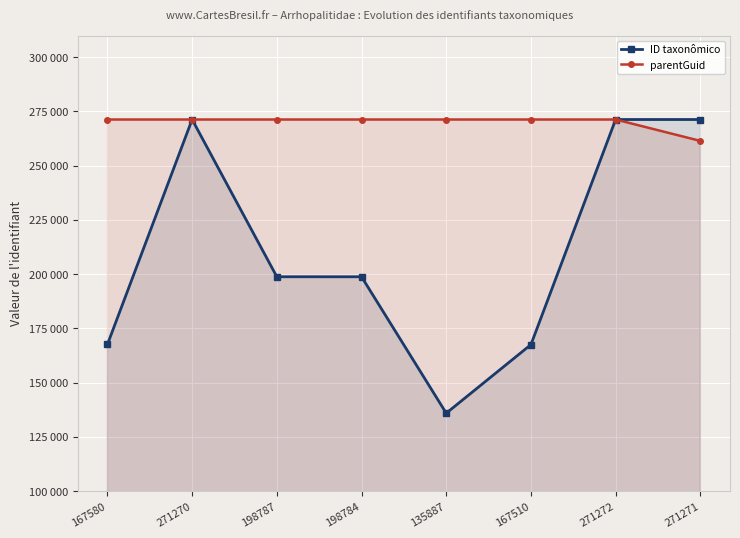

Which series ends up on top after the final intersection of ID taxonômico and parentGuid?

ID taxonômico